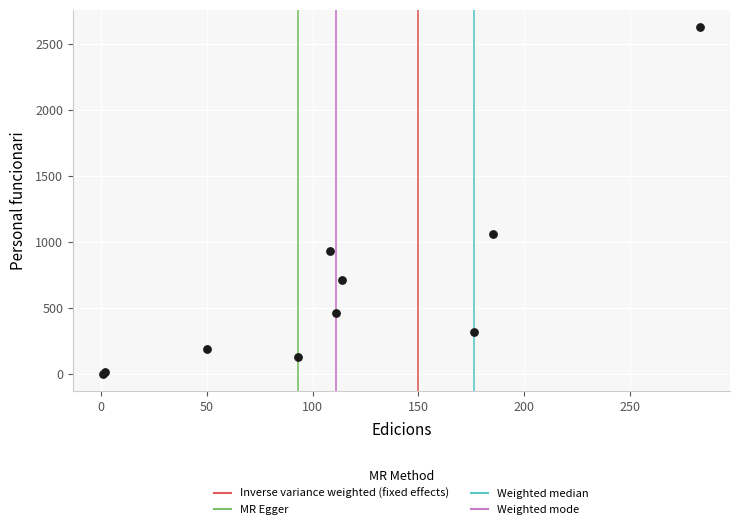

What Y value in the scatter plot is closest to 1313?

1060